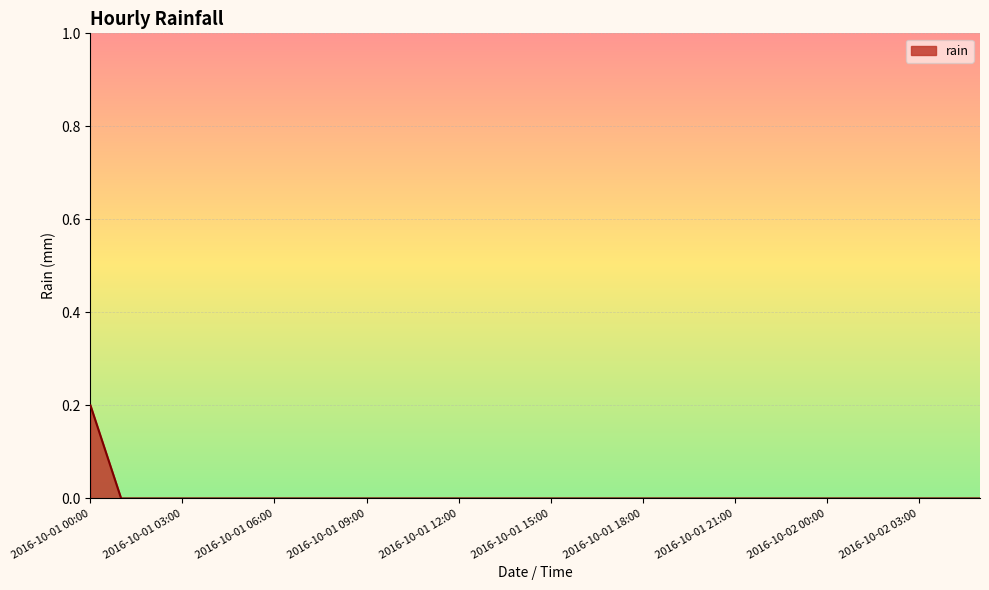

How many lines are shown in the chart?

1